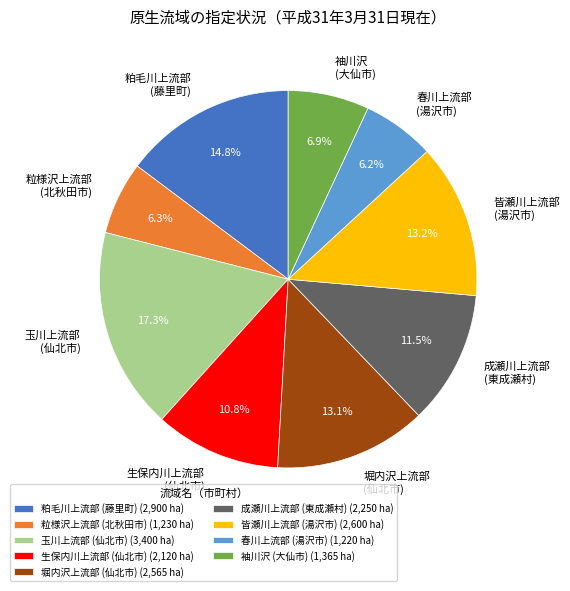

Is the sum of 袖川沢 (大仙市) and 粒様沢上流部 (北秋田市) greater than half?

No